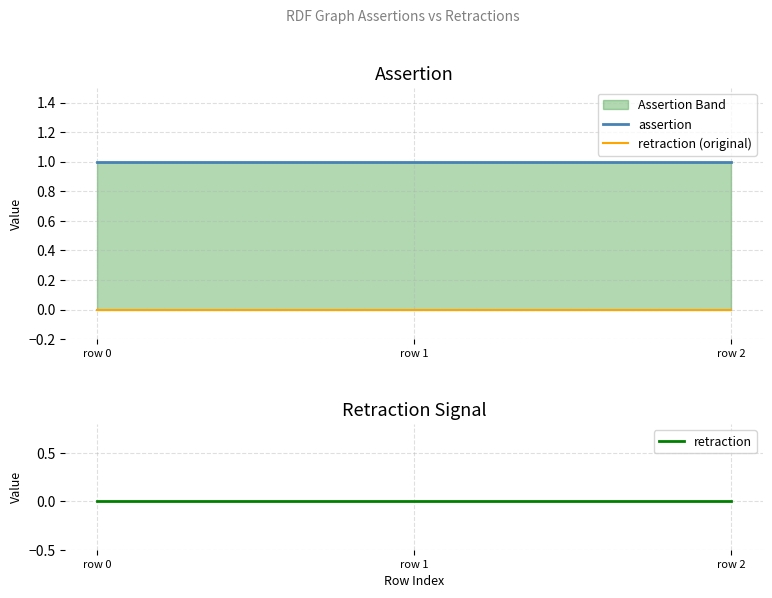

At which label is assertion closest to 1?

row 0